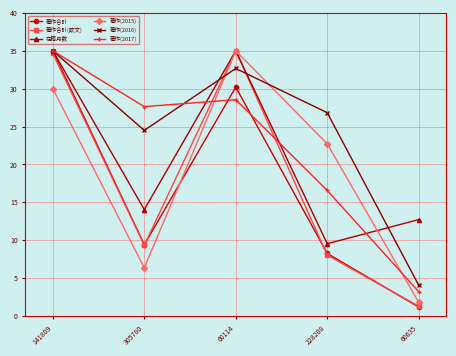

Reading left to right, what are all the values shown in this chart?

著作合計: 35.0	9.4	30.2	8.3	1.2
著作合計(欧文): 34.6	9.3	35.0	8.0	1.3
在籍月数: 35.0	14.1	35.0	9.5	12.7
著作(2015): 30.0	6.4	35.0	22.7	1.8
著作(2016): 35.0	24.5	32.7	26.8	4.1
著作(2017): 35.0	27.6	28.6	16.6	3.2